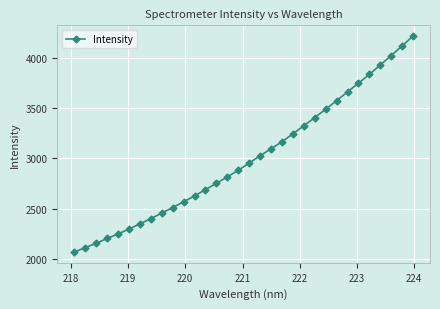

How many data points are less than 2954?

16